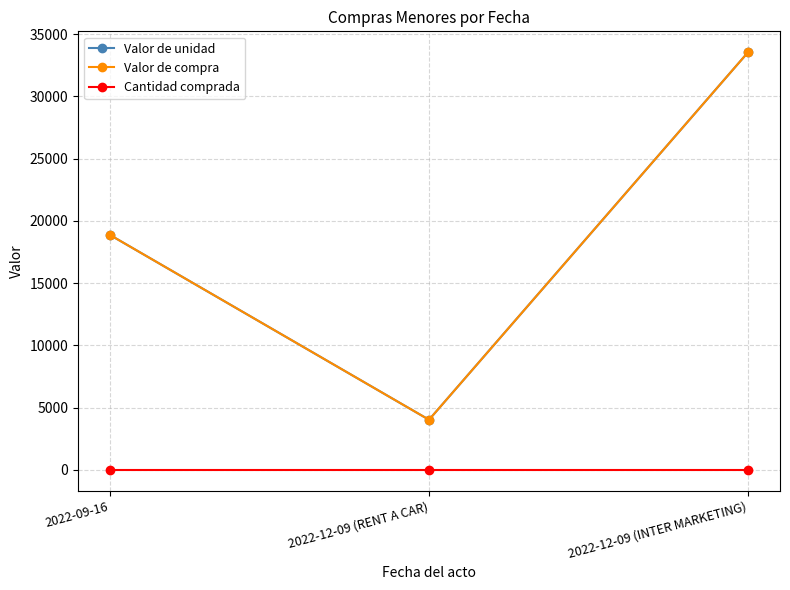

Between 2022-09-16 and 2022-12-09 (INTER MARKETING), which series saw the biggest shift?

Valor de unidad